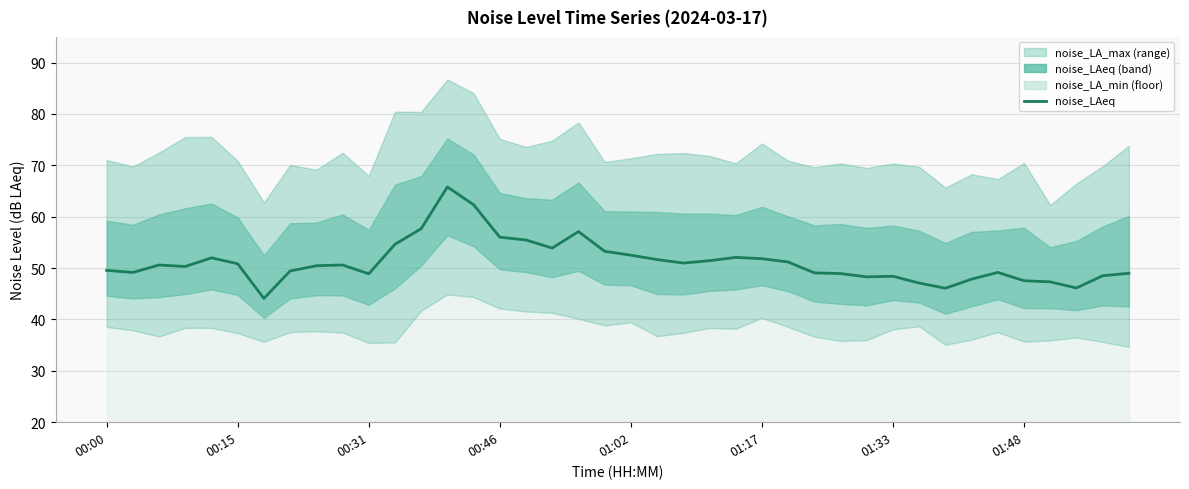

The chart shows a value of 52.5 at 01:02. True or false?

True